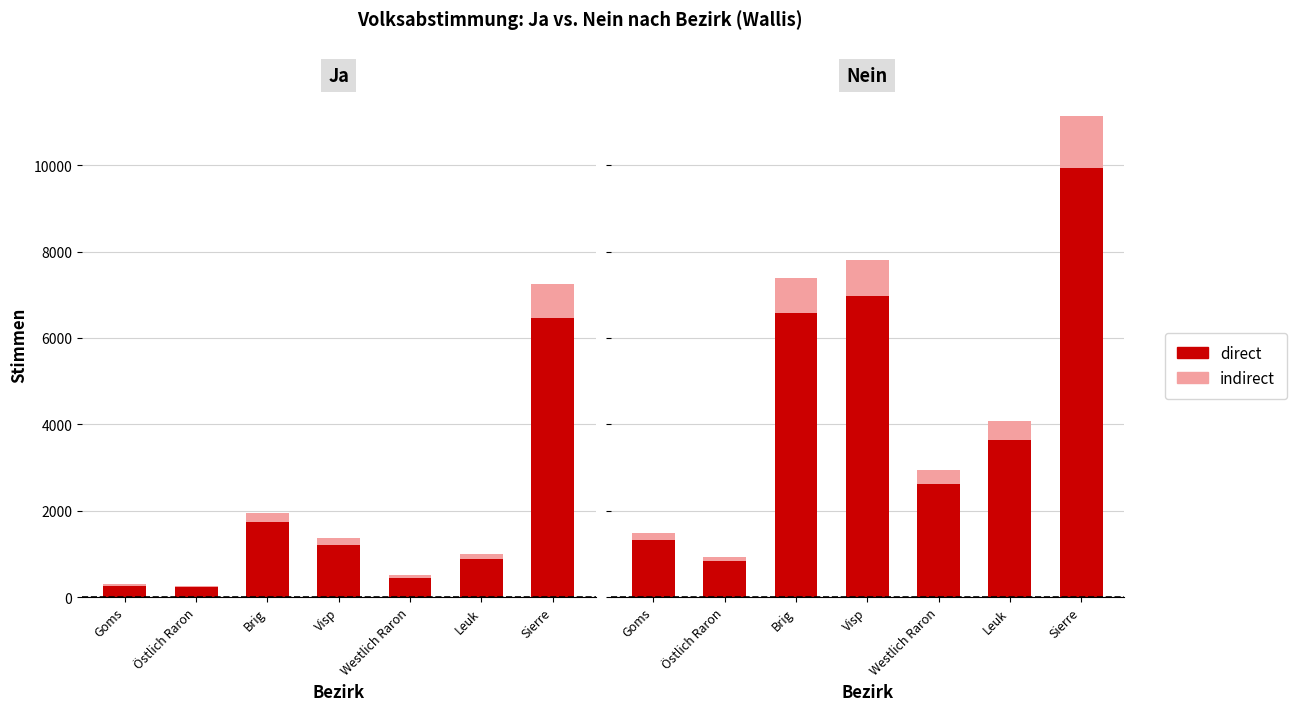

What is the difference between the highest and lowest values at Brig?

5796.6